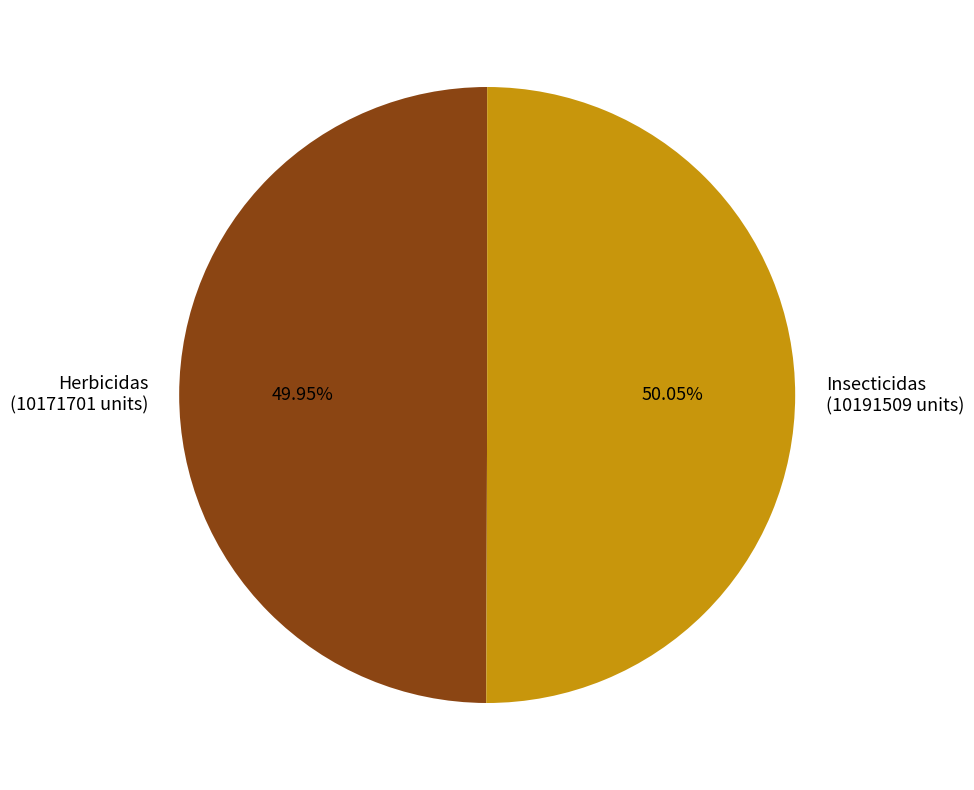

Combined, what portion of the pie is Insecticidas and Herbicidas?

100.0%